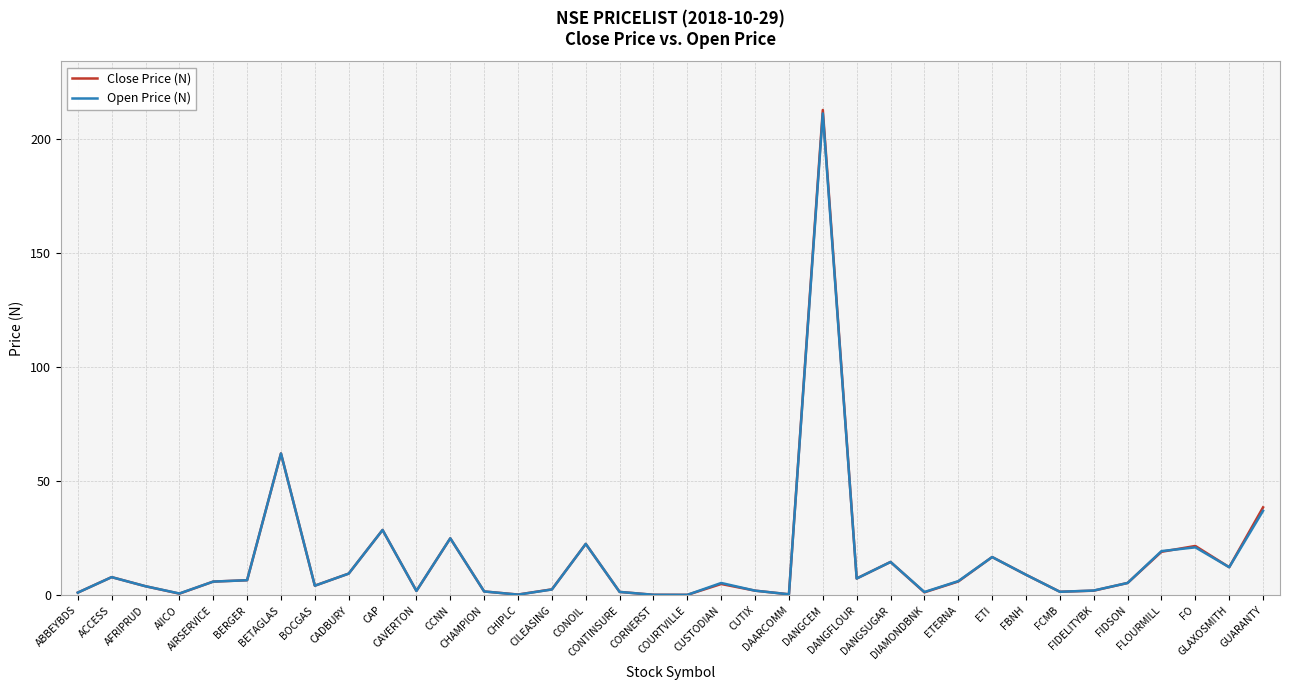

The value of Open Price (N) at GUARANTY is 59.5. True or false?

False